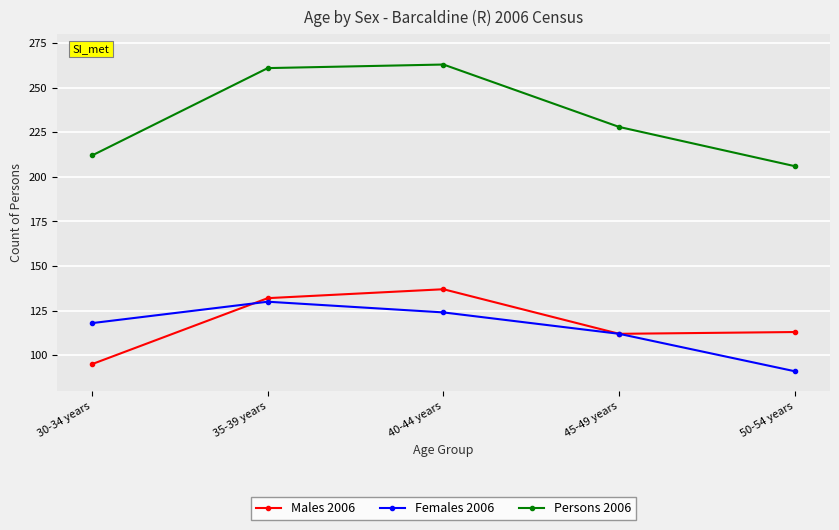

True or false: Persons 2006 has more than 1 interior local peaks.

False